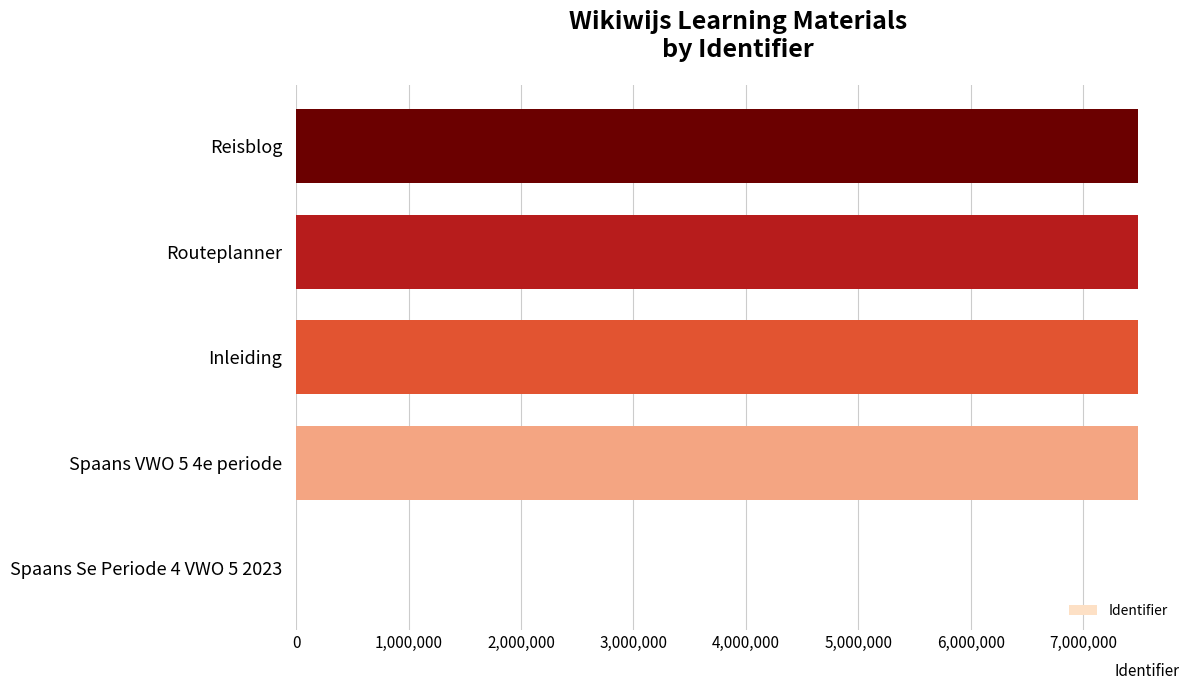

How many data points does each series have?

5